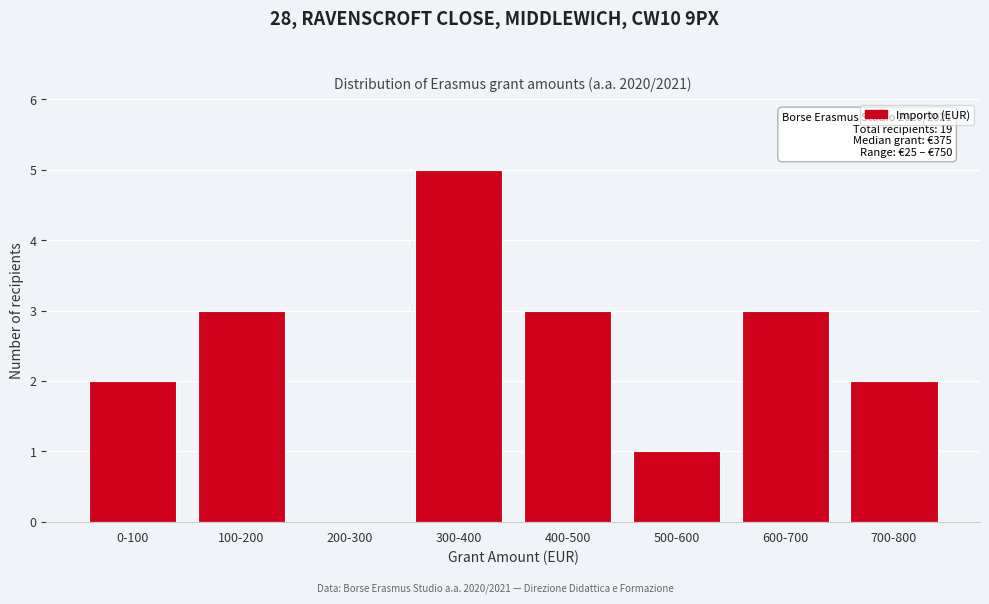

Reading right to left, transcribe all the data shown in this chart.

700-800=2	600-700=3	500-600=1	400-500=3	300-400=5	200-300=0	100-200=3	0-100=2